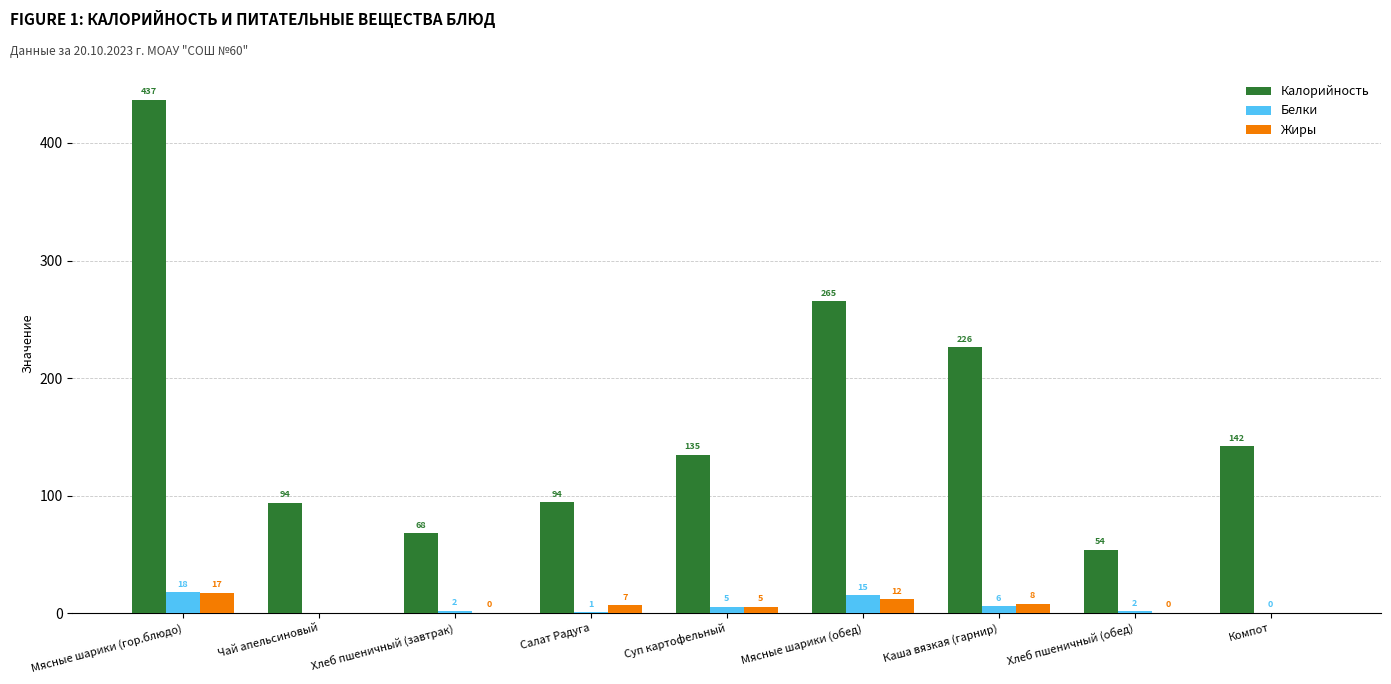

Which series changed the most between Хлеб пшеничный (завтрак) and Мясные шарики (обед)?

Калорийность